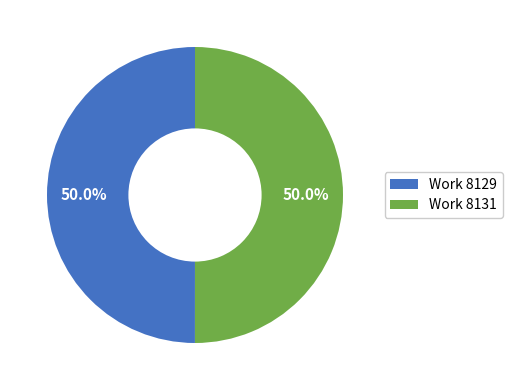

To the nearest percent, what is the average slice percentage?

50%